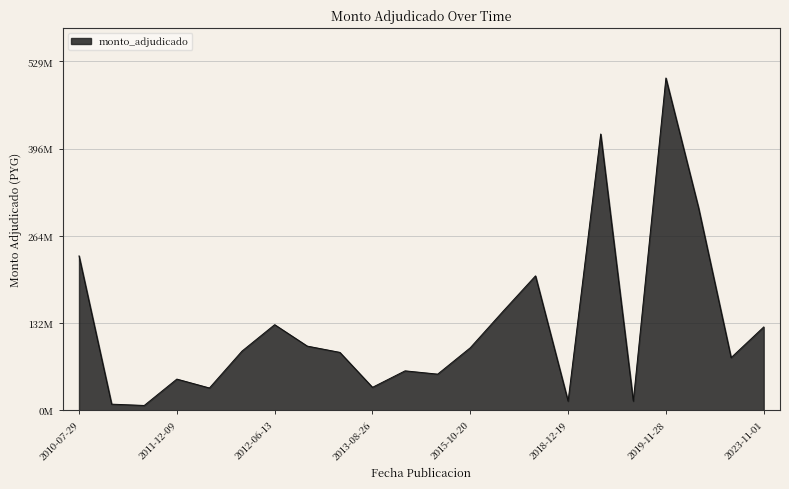

Is this an area chart (filled region under the line)?

Yes